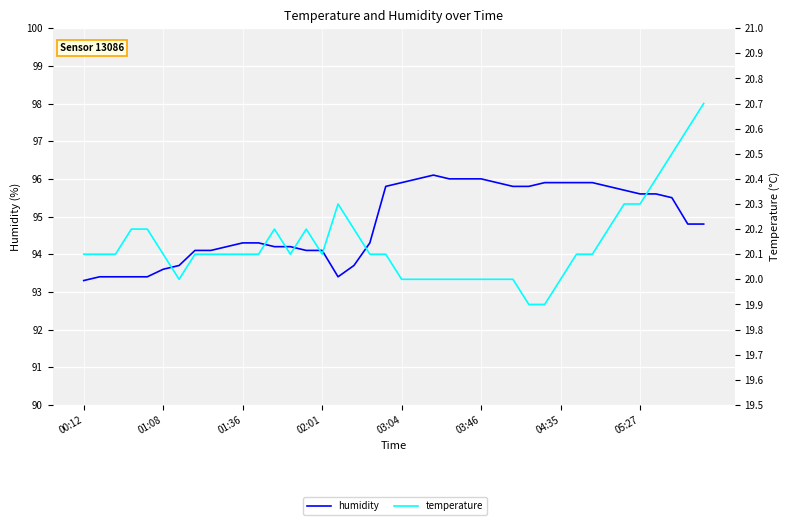

What are all the series names shown in the legend?

humidity, temperature